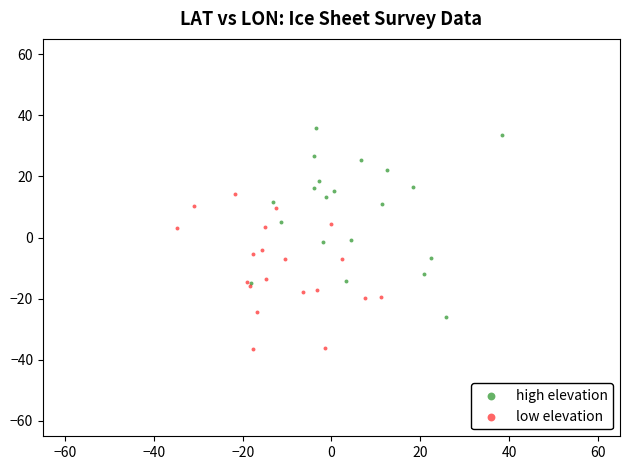

Which series reaches the minimum Y coordinate?

low elevation